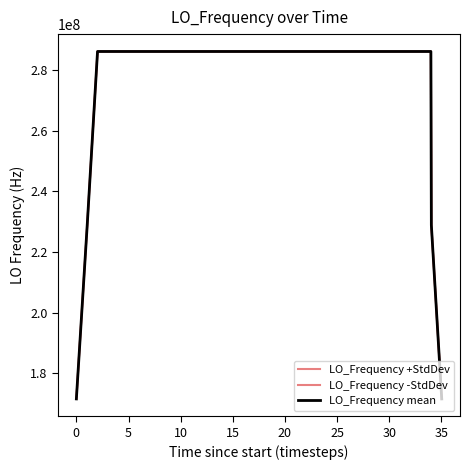

Is this an area chart (filled region under the line)?

No